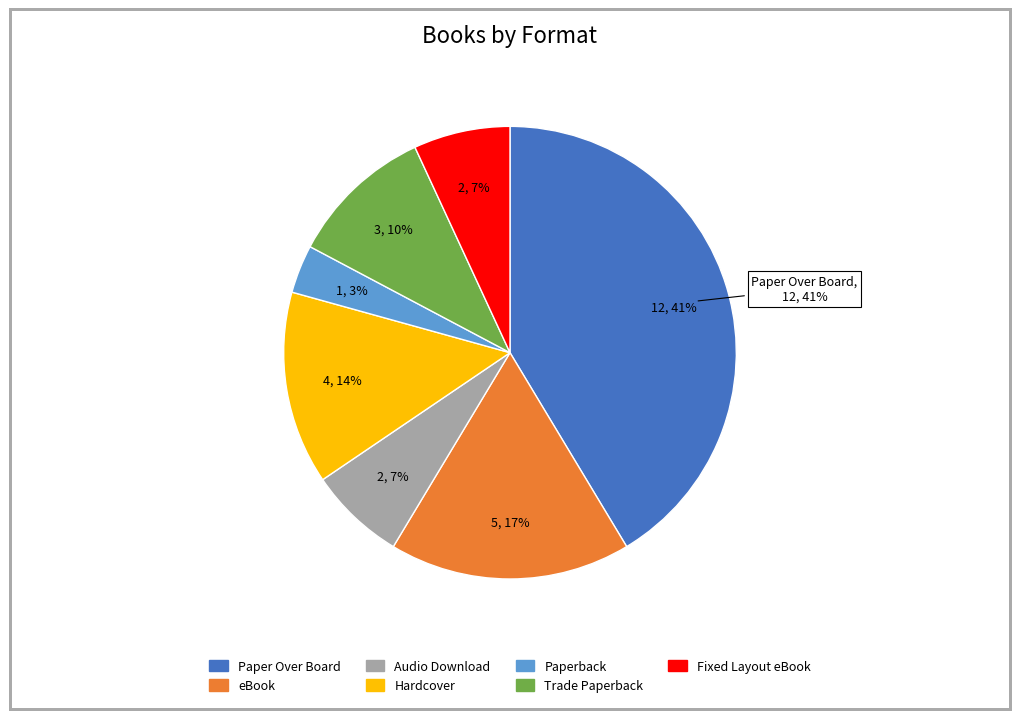

Approximately how many times larger is the value at Trade Paperback compared to eBook?

0.6